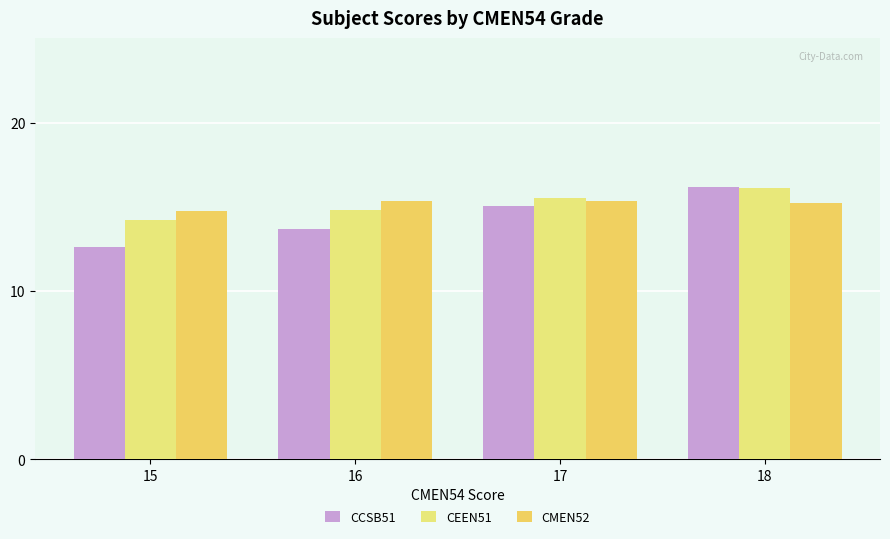

What is the total value across all series at 17?

45.9